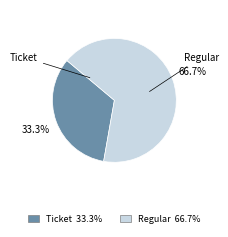

Which has a higher value, Regular or Ticket?

Regular